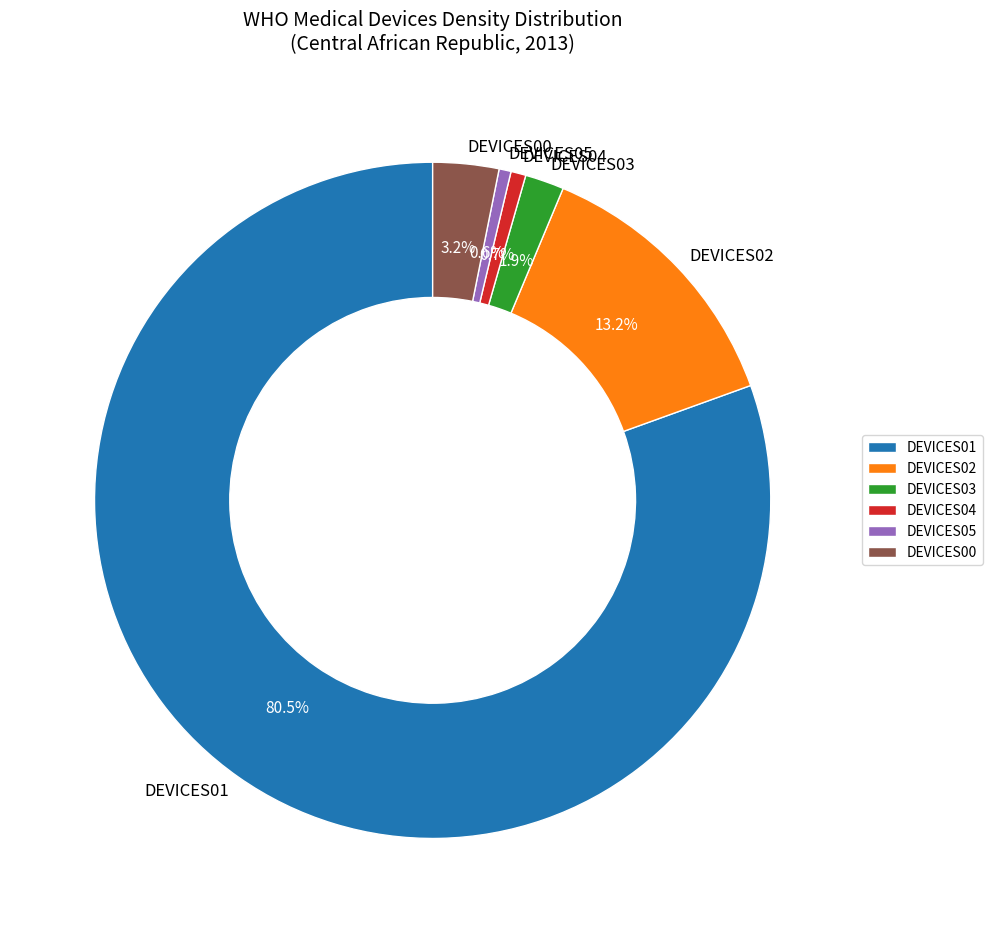

True or false: DEVICES04 accounts for 14% of the total.

False